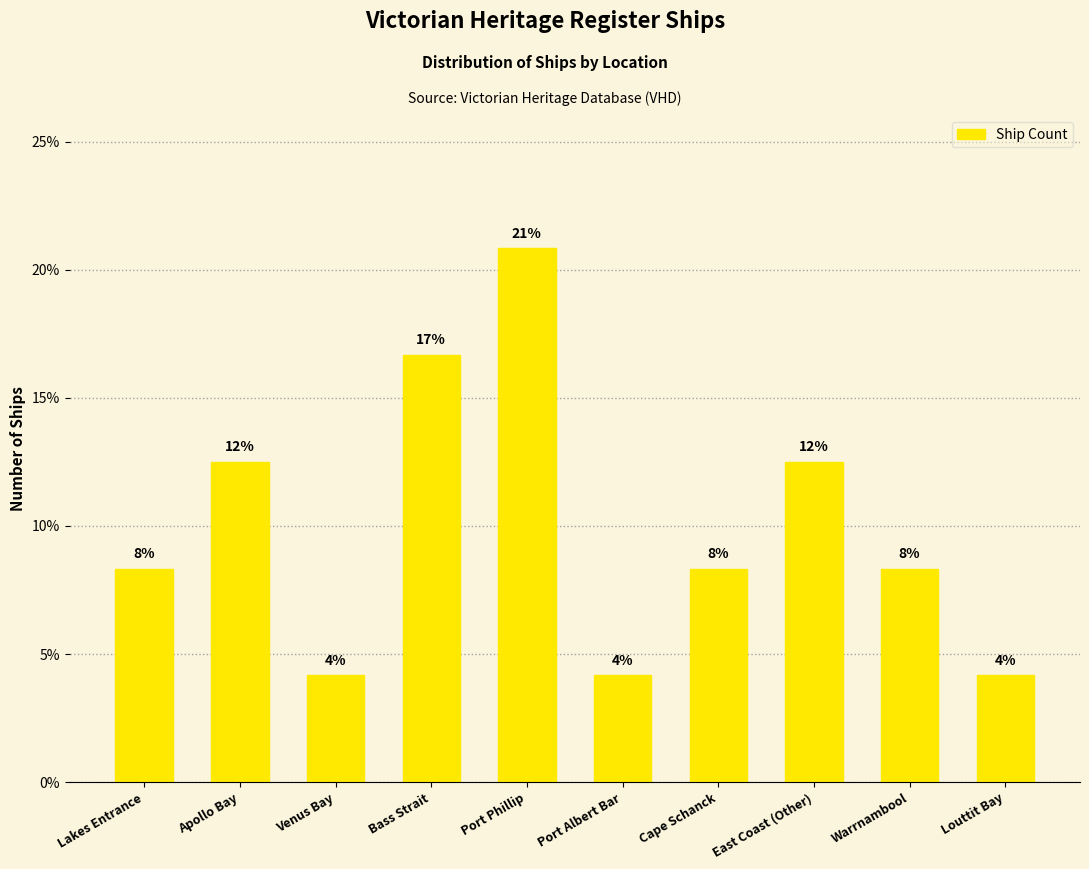

What is the minimum value shown in the chart?

4.2